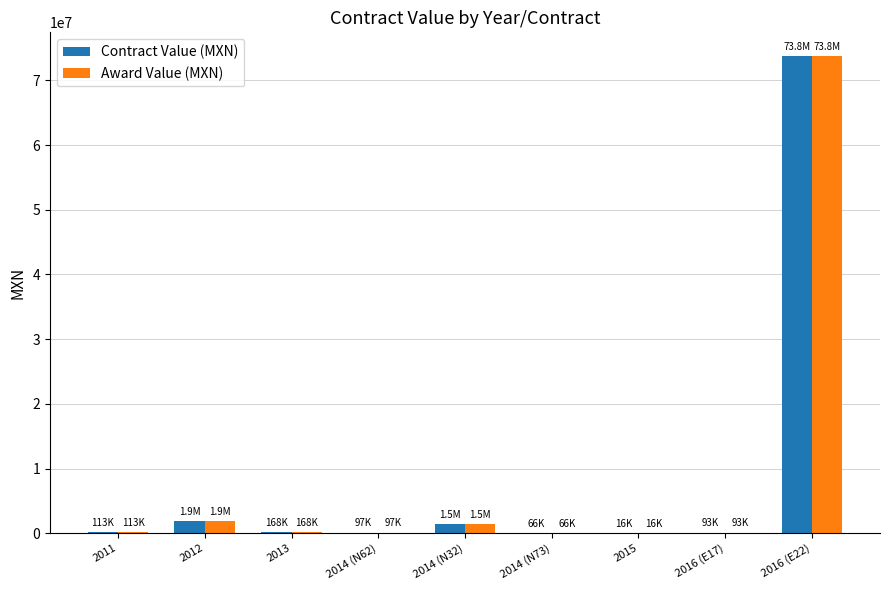

Does the chart contain stacked bars?

No